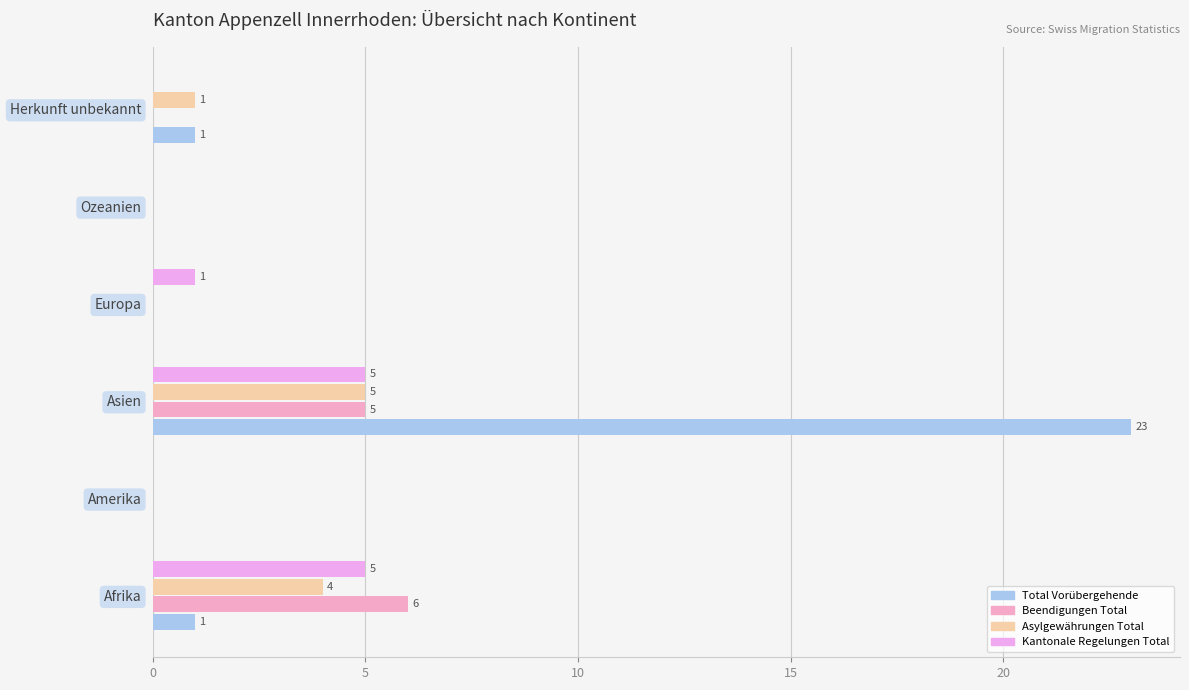

Where is Kantonale Regelungen Total nearest to the value 2?

Europa